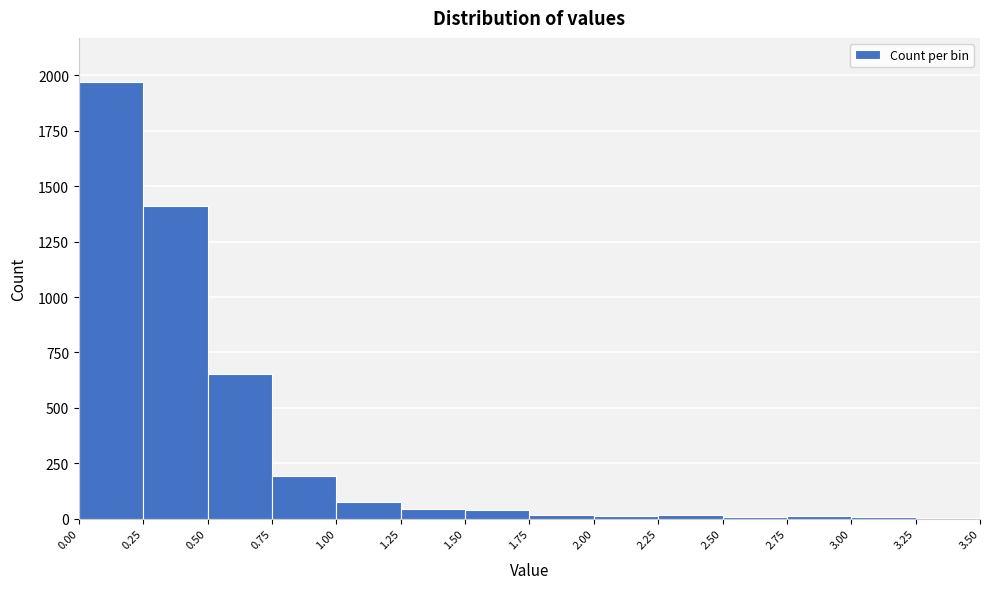

Which range on the x-axis has the tallest bar?

0.00 to 0.25